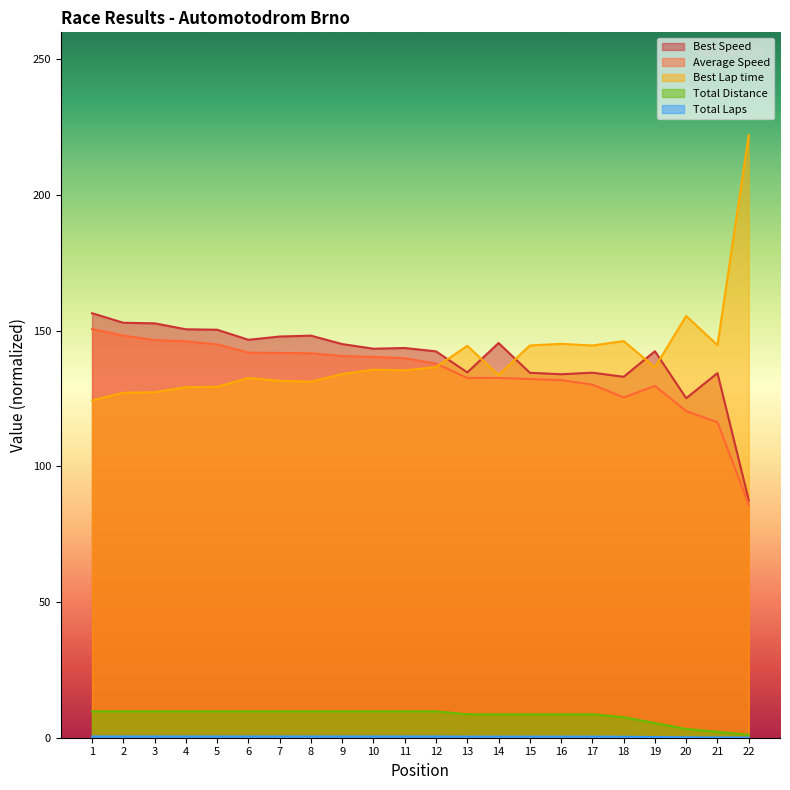

Where is Total Laps nearest to the value 5?

19